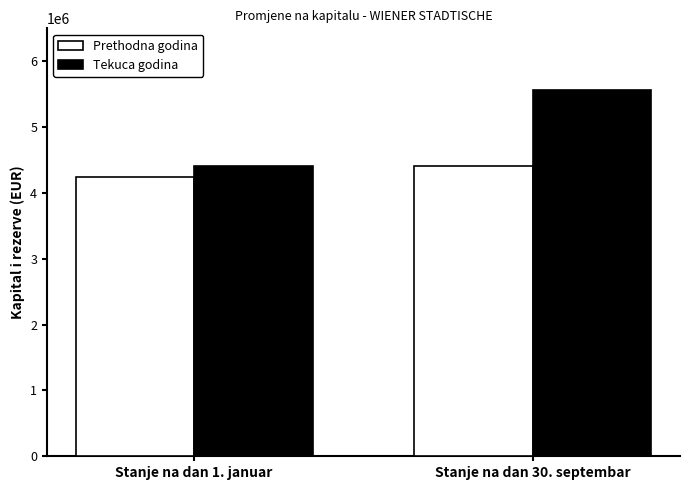

What is the sum of all Tekuca godina values?

9985074.3